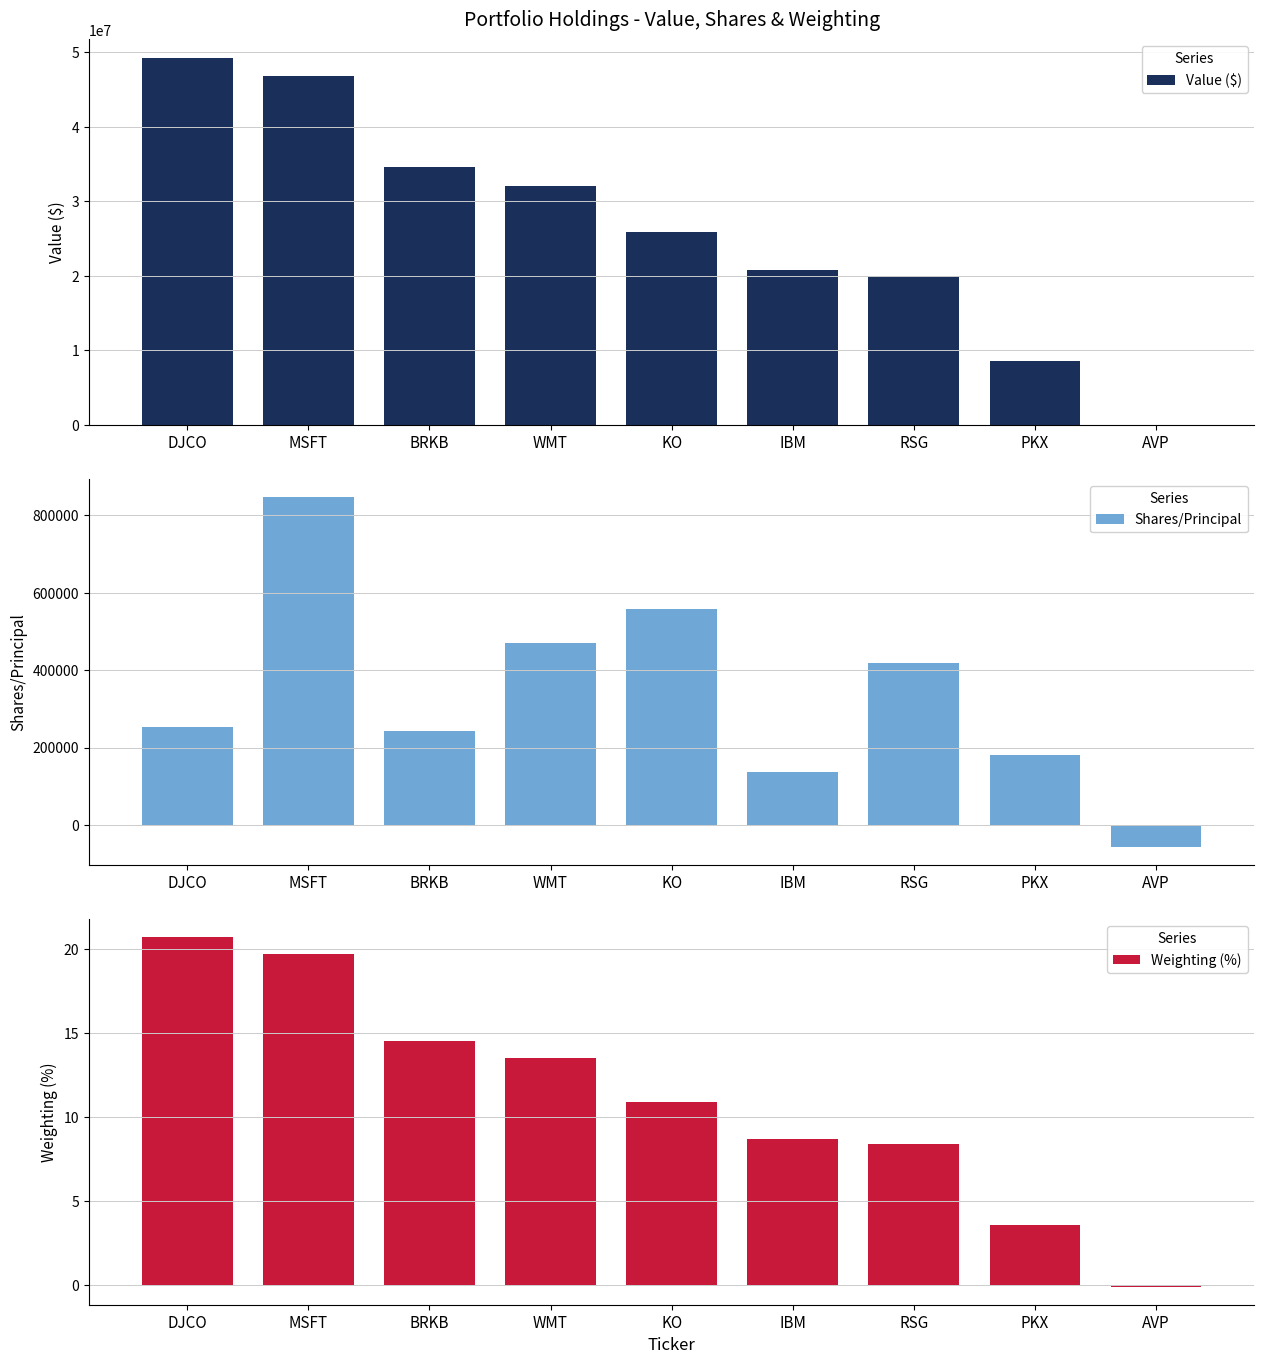

How many values in the Weighting (%) series exceed 10?

5